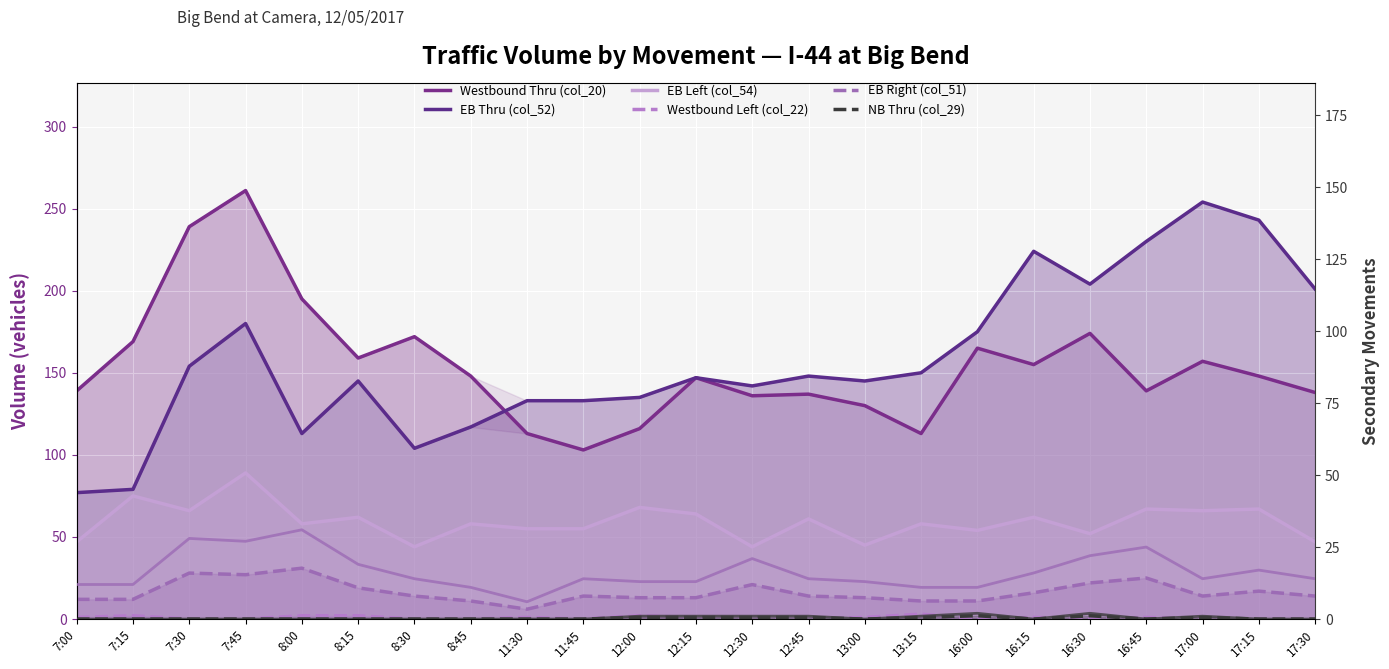

At which category does the chart reach its peak across all series?

7:45